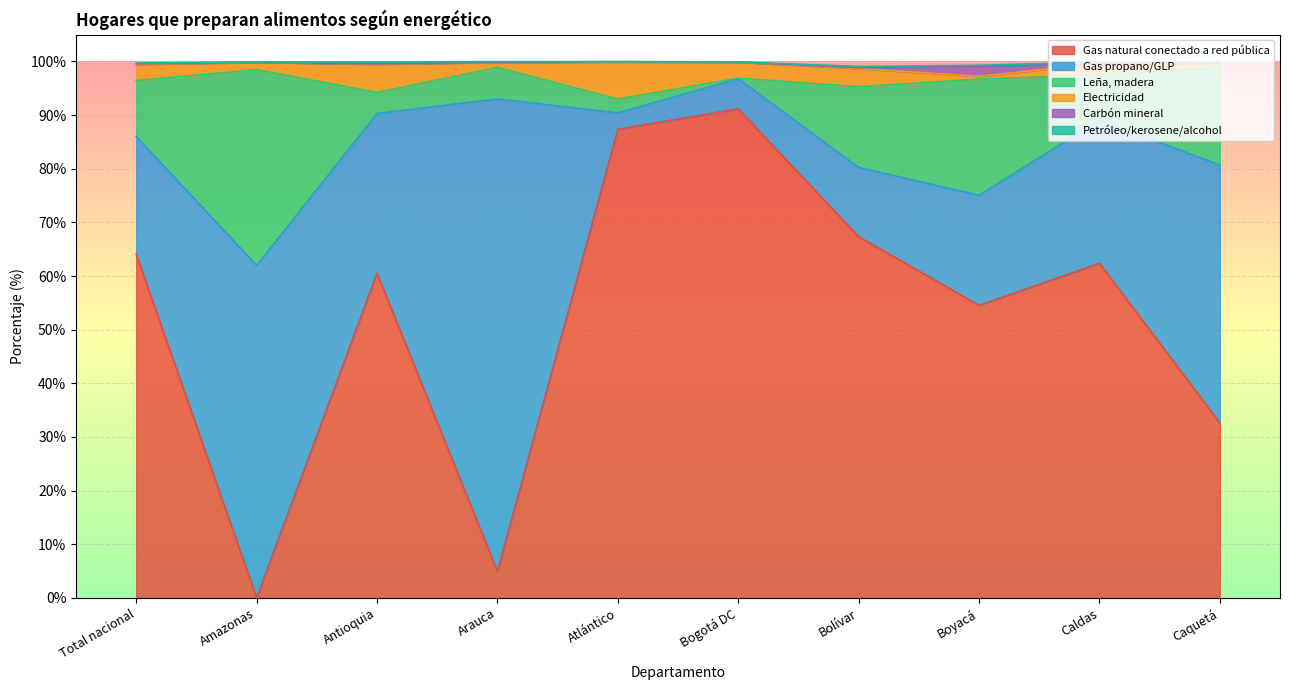

What is the highest value of the Gas natural conectado a red pública series?

91.2